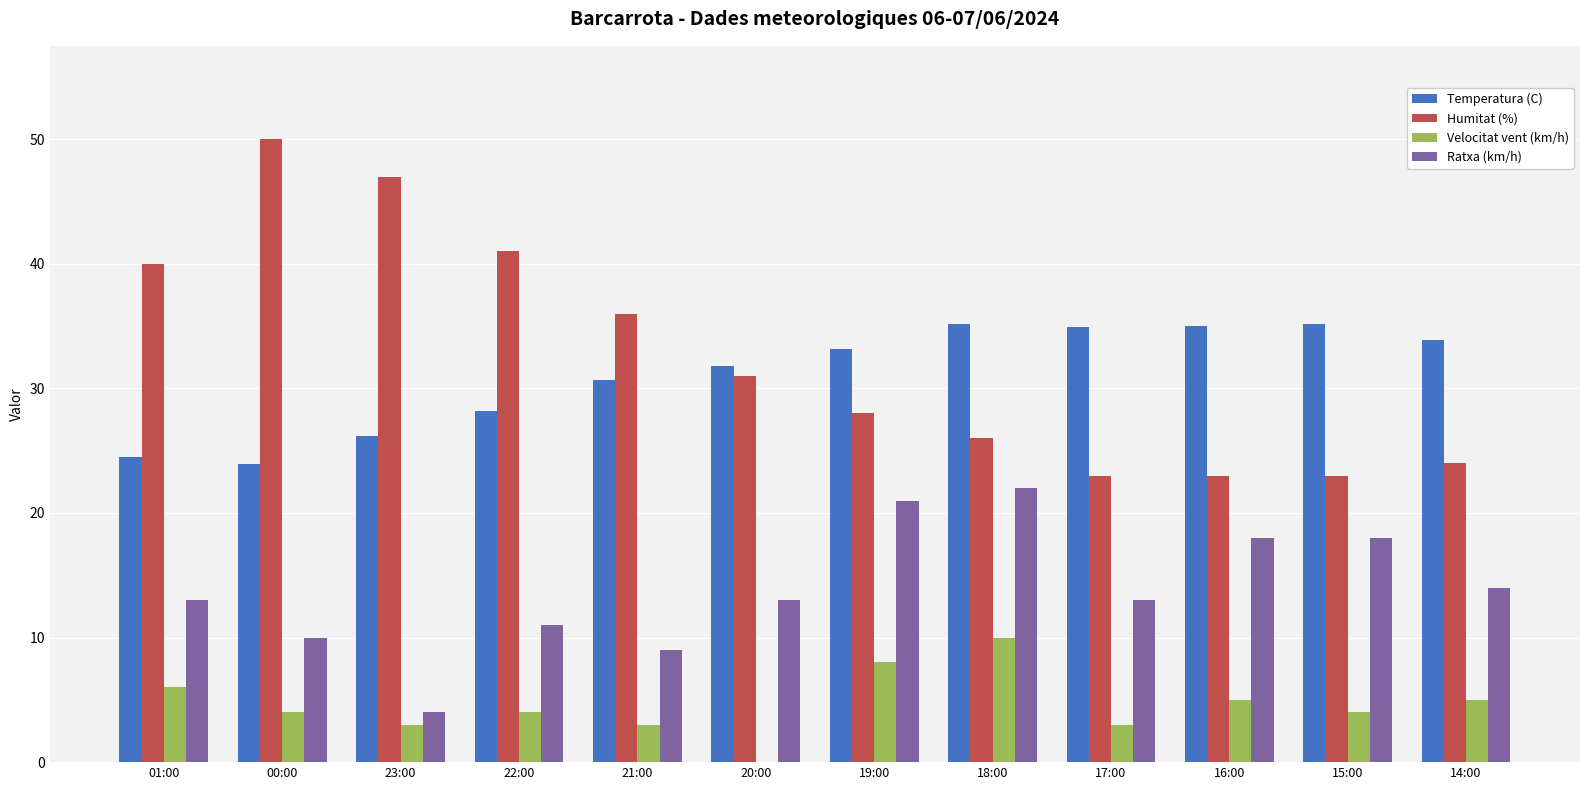

Which label corresponds to the largest value in the chart?

00:00